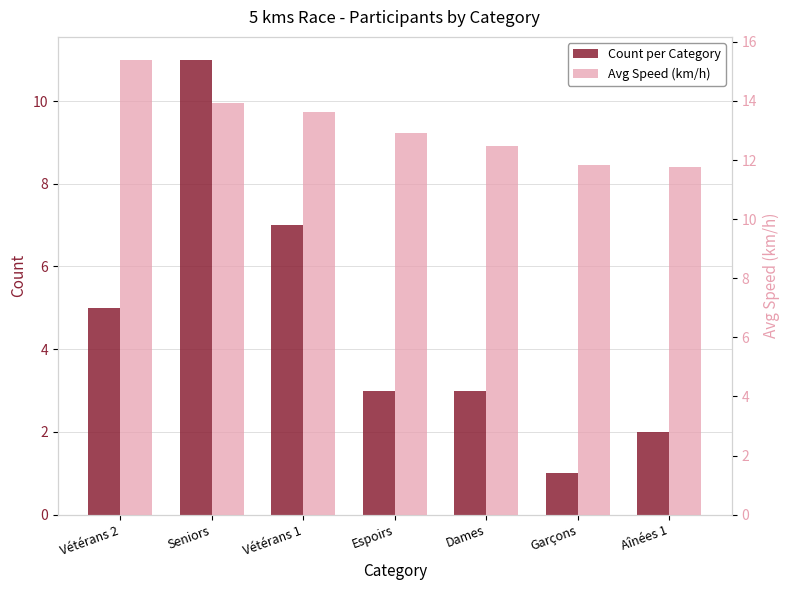

Rank the categories by Avg Speed (km/h) value from lowest to highest.

Aînées 1, Garçons, Dames, Espoirs, Vétérans 1, Seniors, Vétérans 2